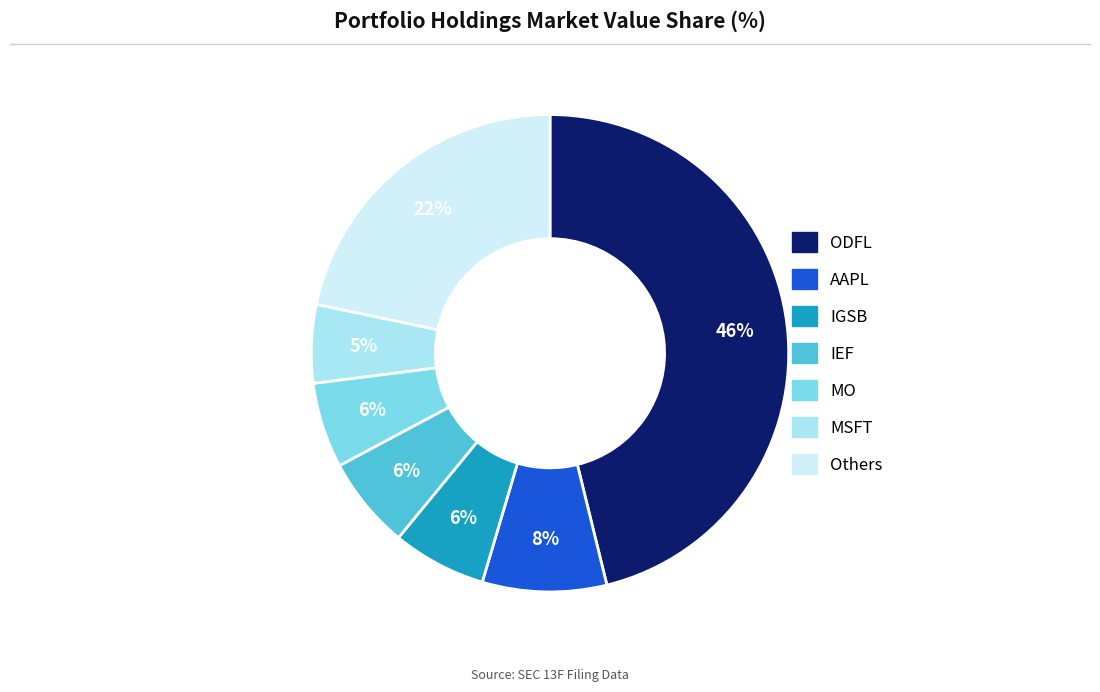

How many segments does this pie chart have?

7